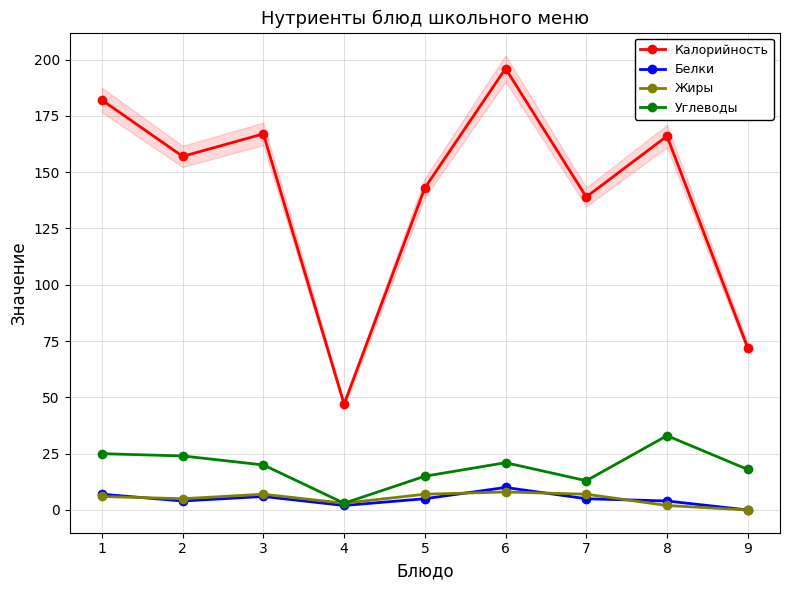

Which series has the widest spread of values?

Калорийность